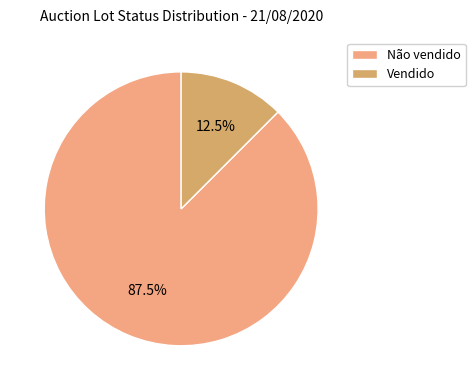

Is the sum of Vendido and Não vendido greater than half?

Yes